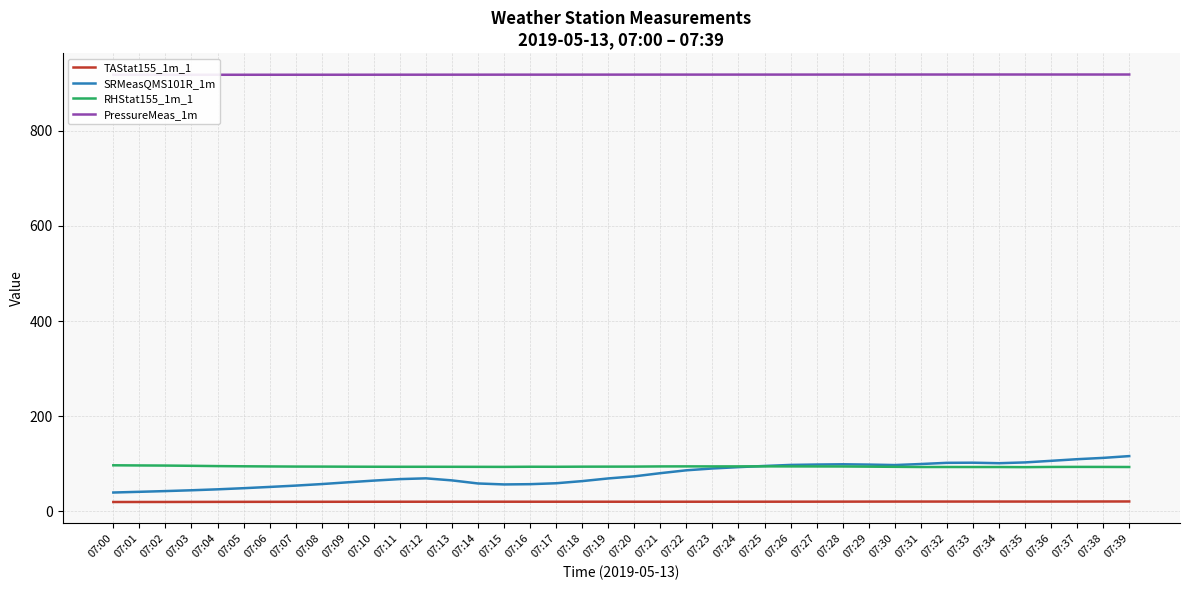

Is the value of SRMeasQMS101R_1m at 07:25 greater than the value of TAStat155_1m_1 at 07:20?

Yes